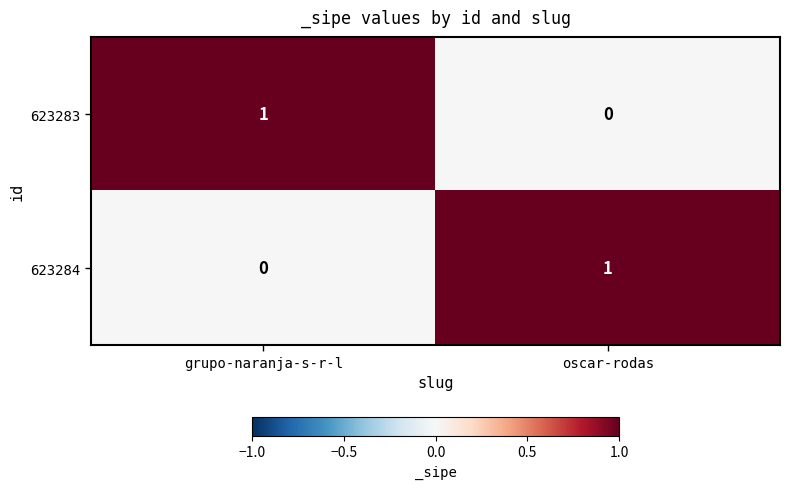

How many positive values does the 623284 series have?

1